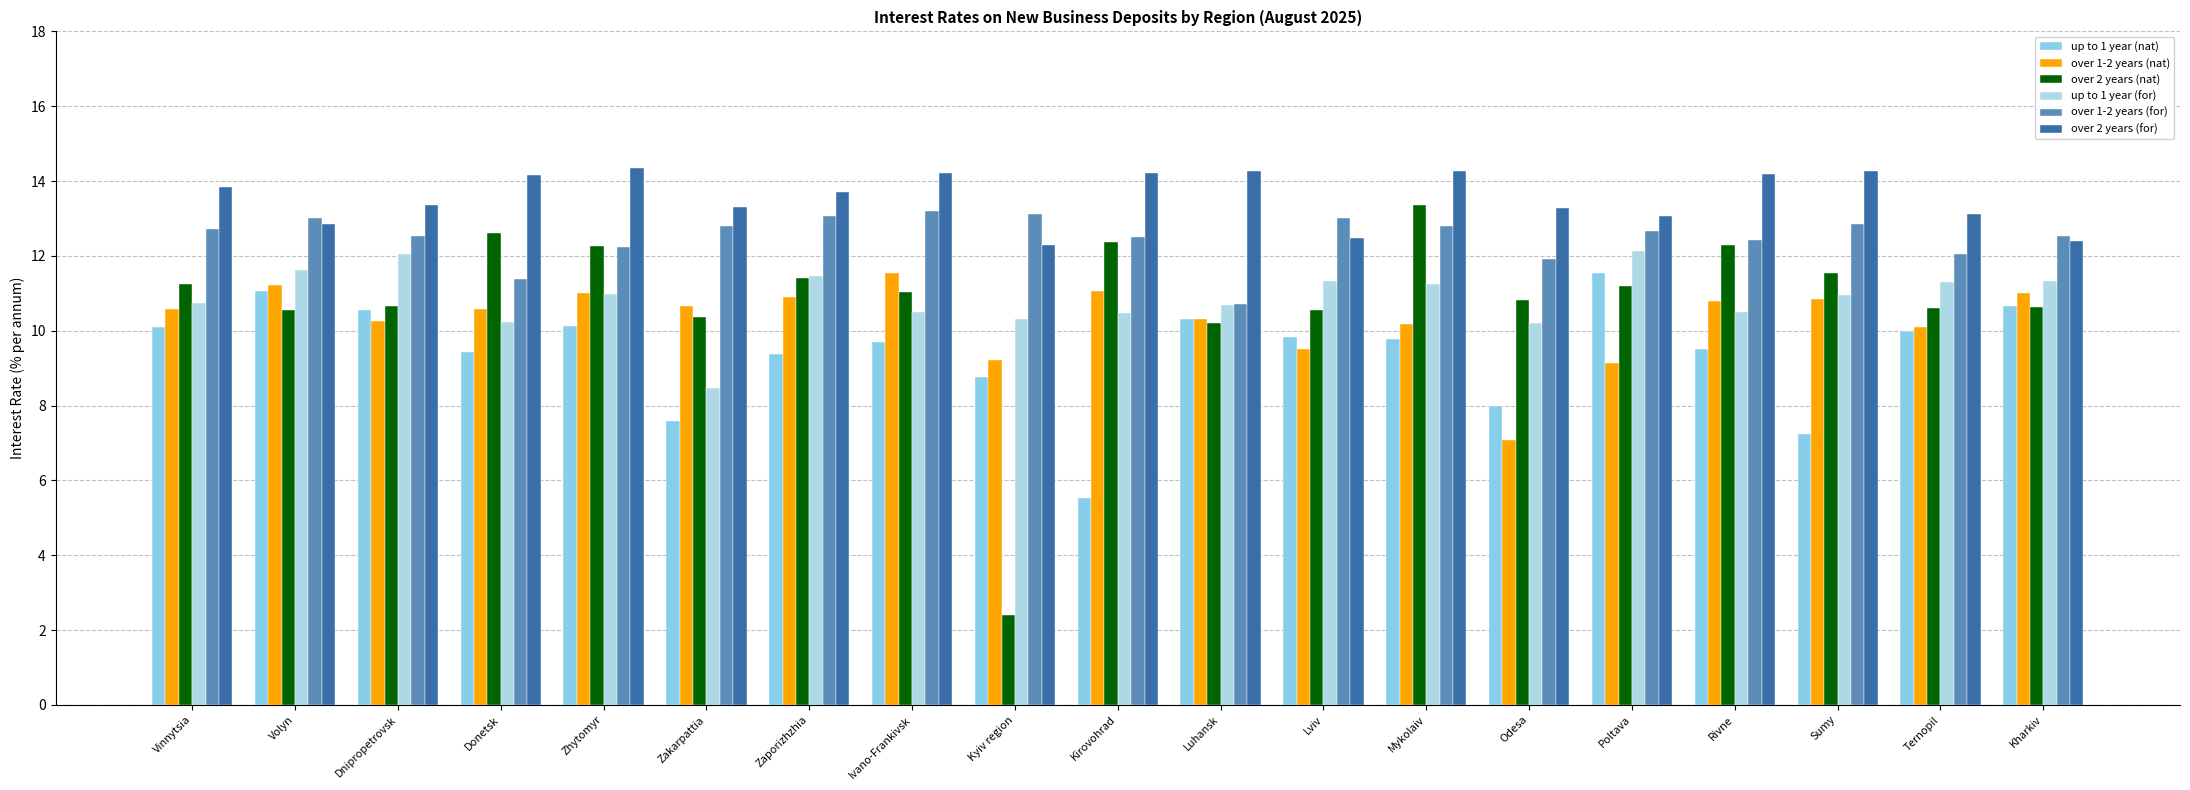

What is the total value across all series at Ternopil?

67.2